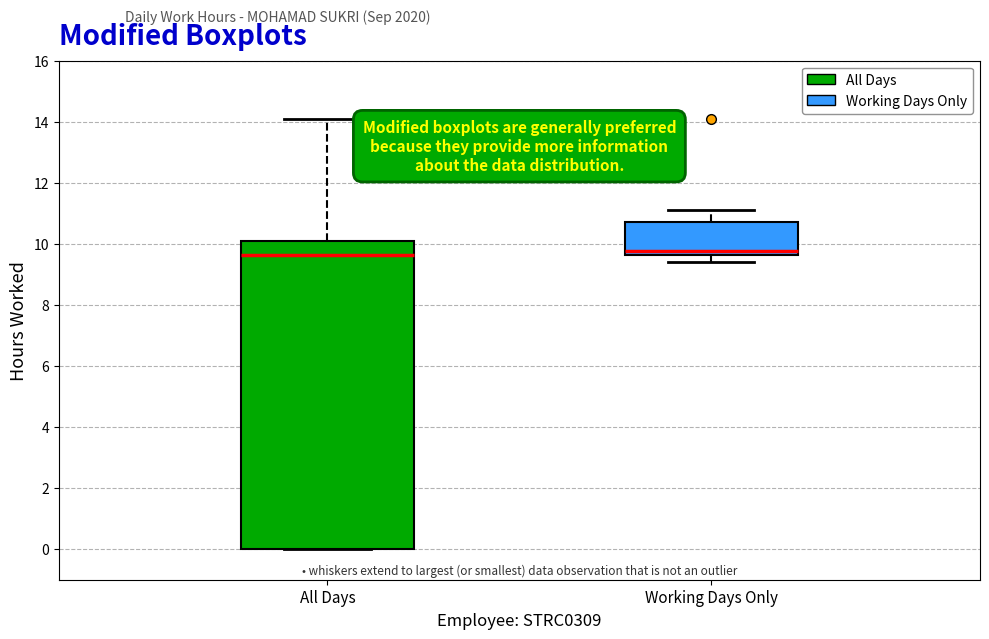

Reading left to right, read every box against the y-axis: the position of its median line, the range the box covers, and the ends of its whiskers. The values are not printed on the chart, so give them approximately, as read against the axis.

All Days: median 9.6, box 0.0 to 10.0, whiskers 0.0 to 14.0
Working Days Only: median 9.8, box 9.6 to 10.8, whiskers 9.4 to 11.2